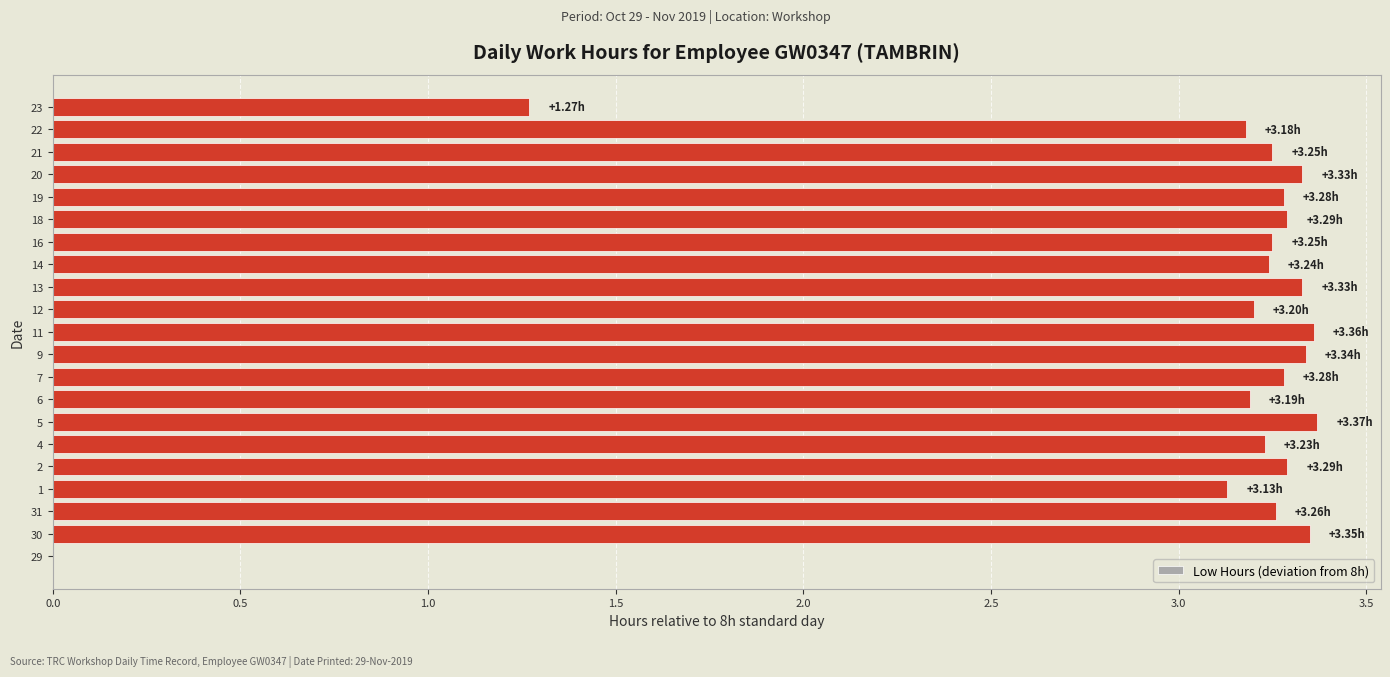

What is the change in value from 29 to 12?

+3.2